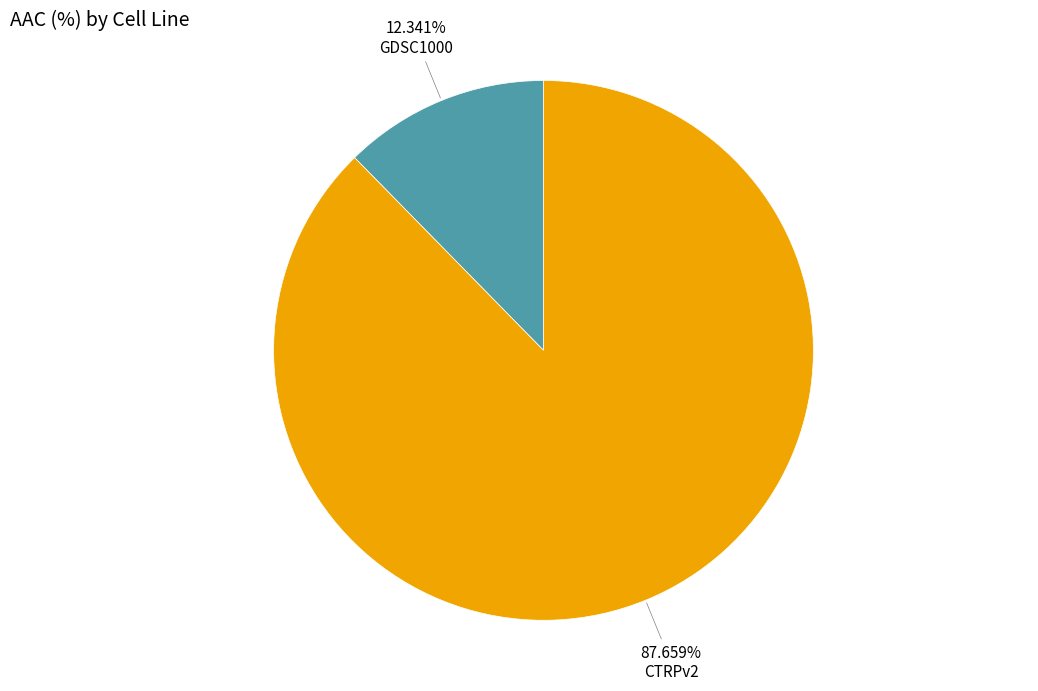

Is there any slice that represents more than half of the pie?

Yes